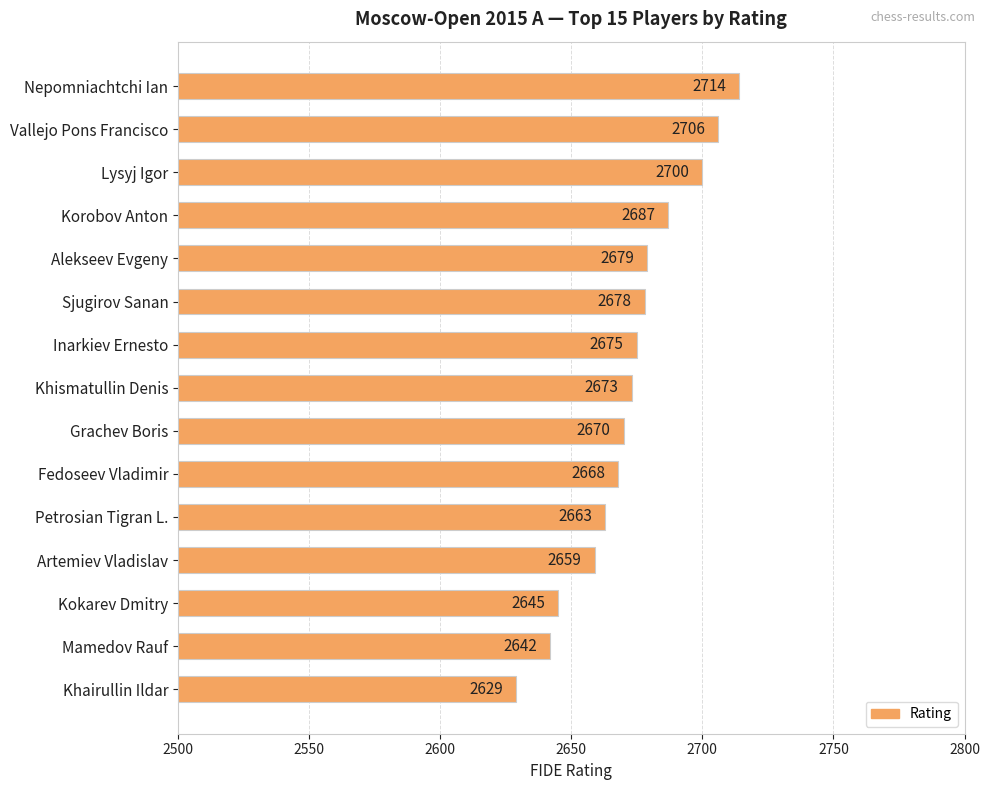

Which label corresponds to the smallest value in the chart?

Khairullin Ildar